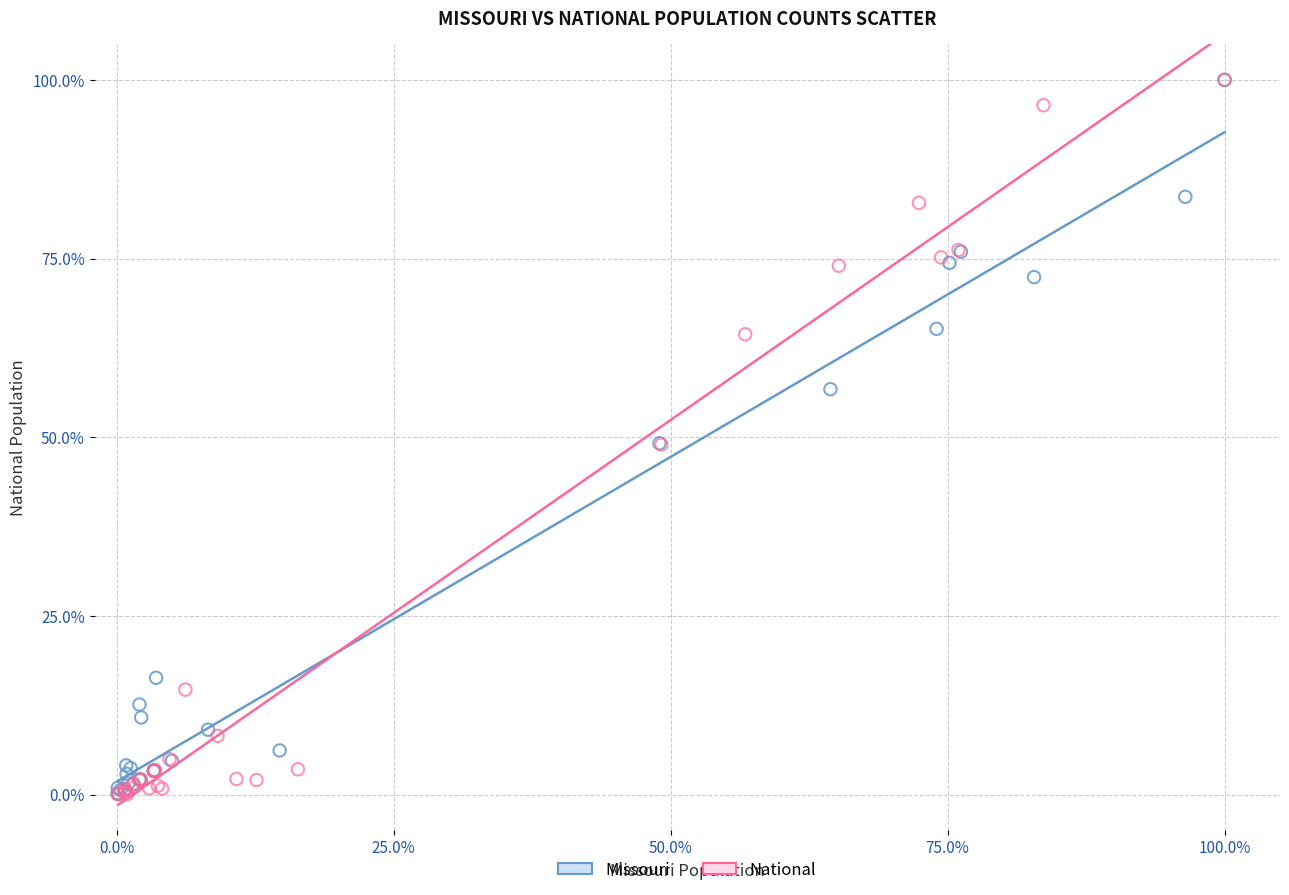

Which series has the largest Y range (max minus min)?

National